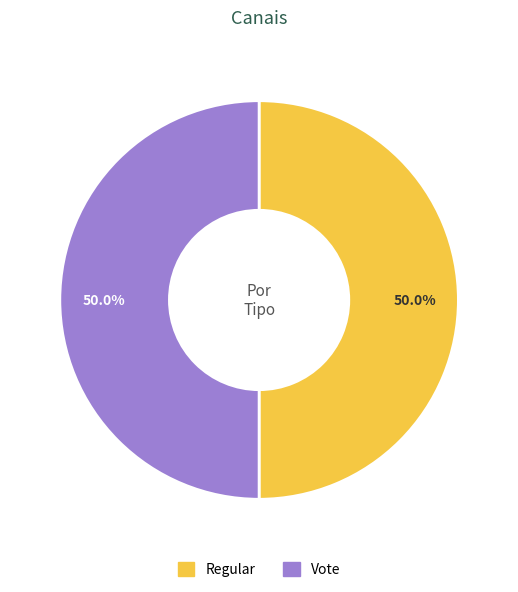

To the nearest percent, what portion does Regular represent?

50%